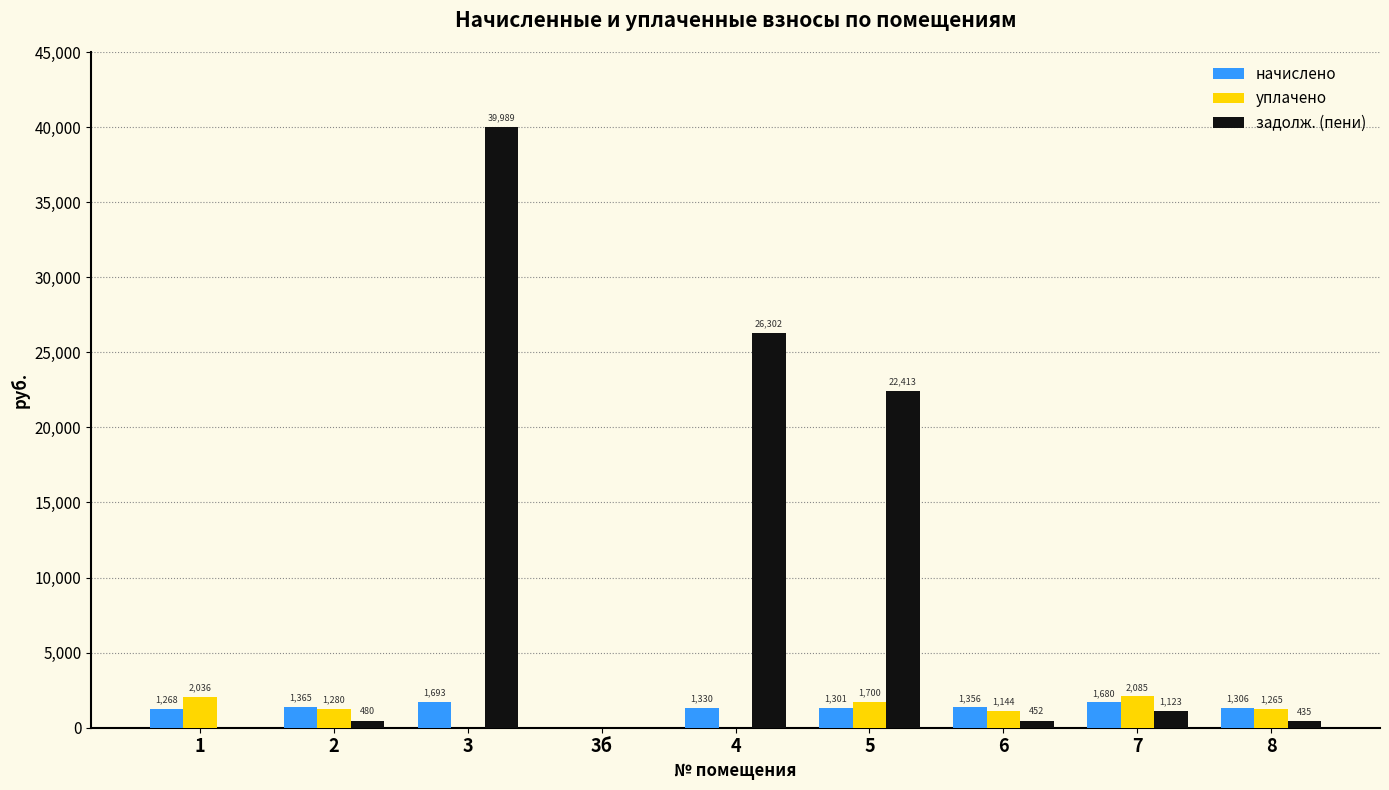

What is the highest value of the задолж. (пени) series?

39989.0